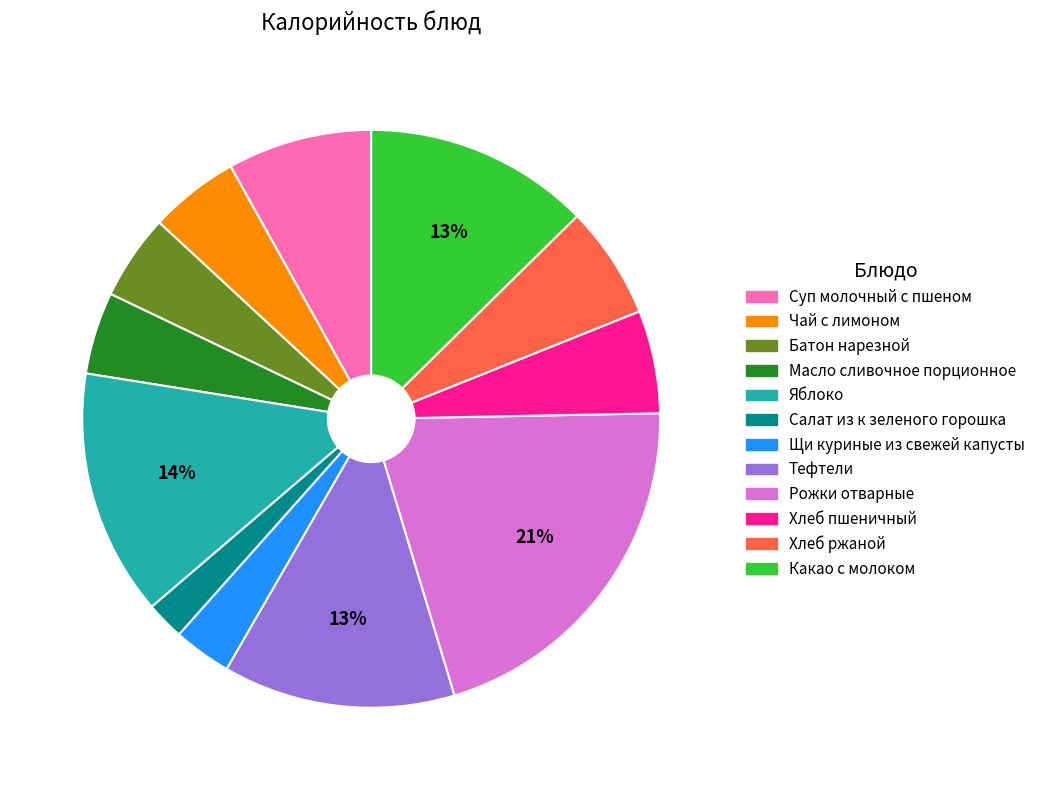

What percentage is the Какао с молоком slice, to the nearest percent?

13%